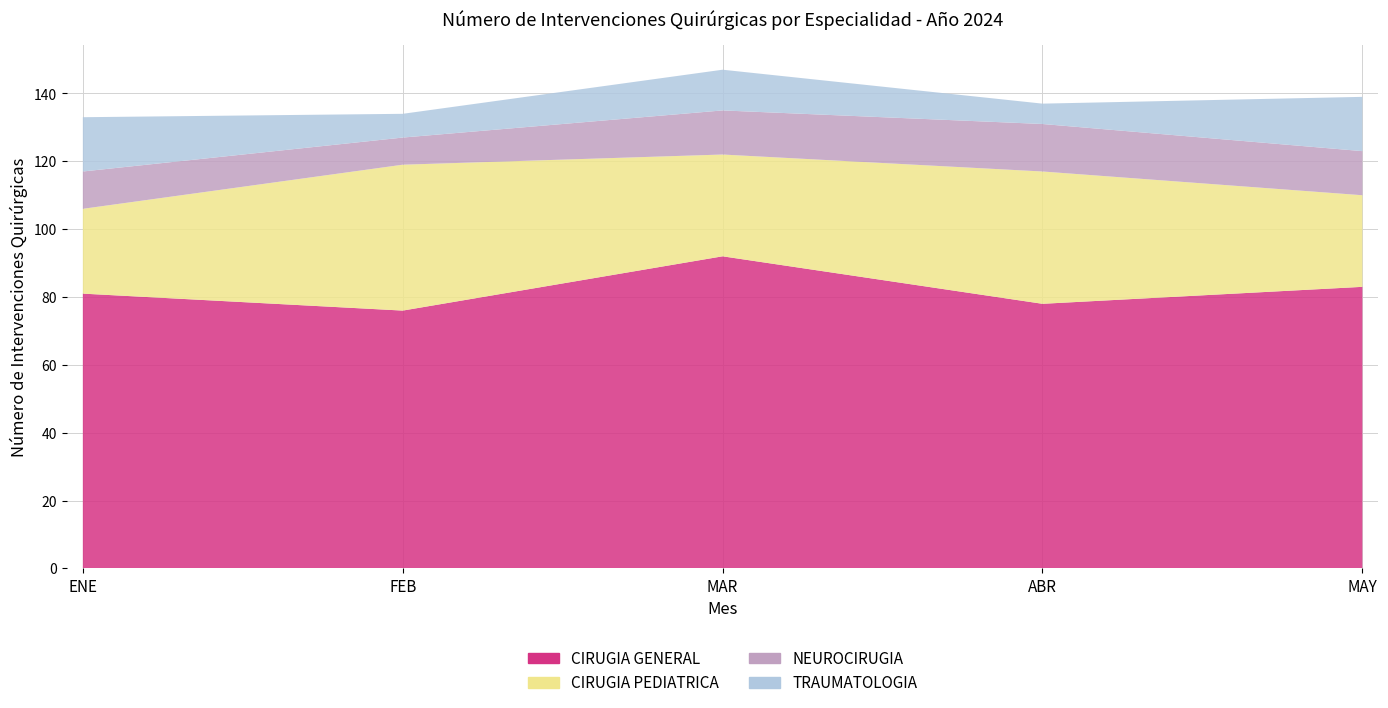

Reading right to left, list all the values displayed in this chart.

CIRUGIA GENERAL: 83	78	92	76	81
CIRUGIA PEDIATRICA: 27	39	30	43	25
NEUROCIRUGIA: 13	14	13	8	11
TRAUMATOLOGIA: 16	6	12	7	16